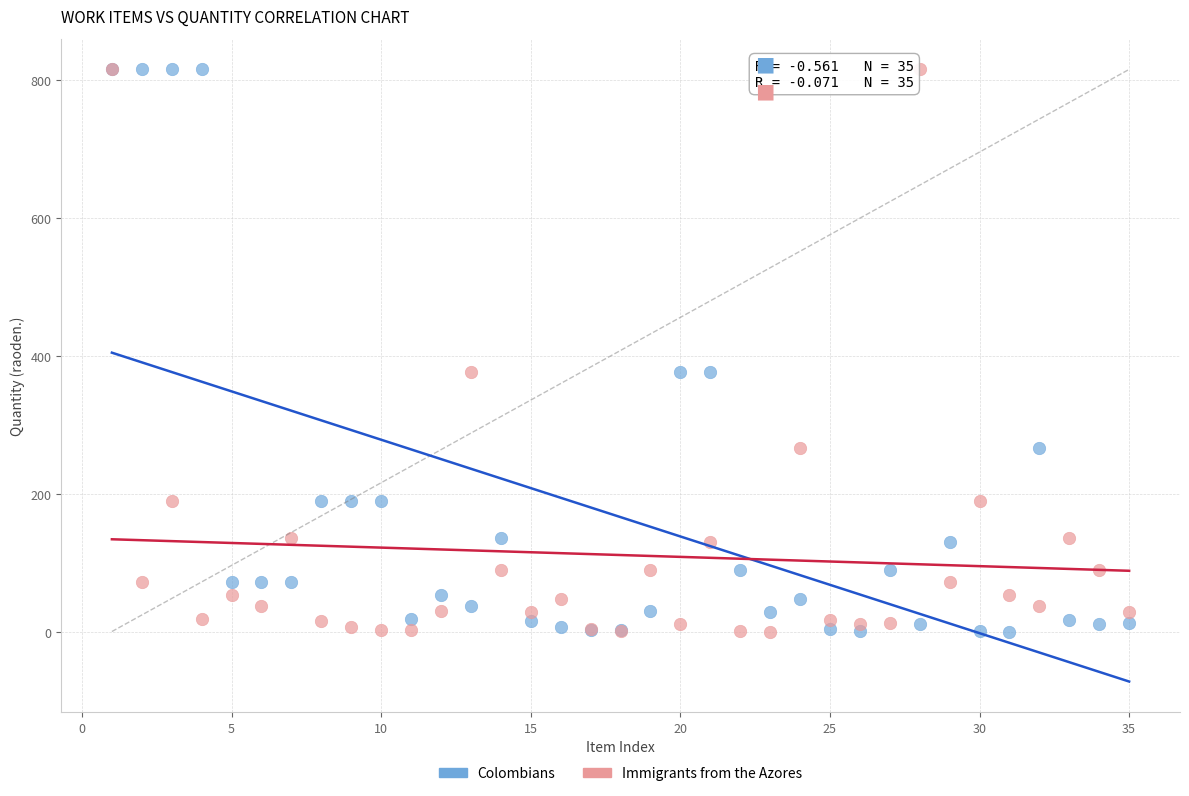

What are all the series names shown in the legend?

Colombians, Immigrants from the Azores